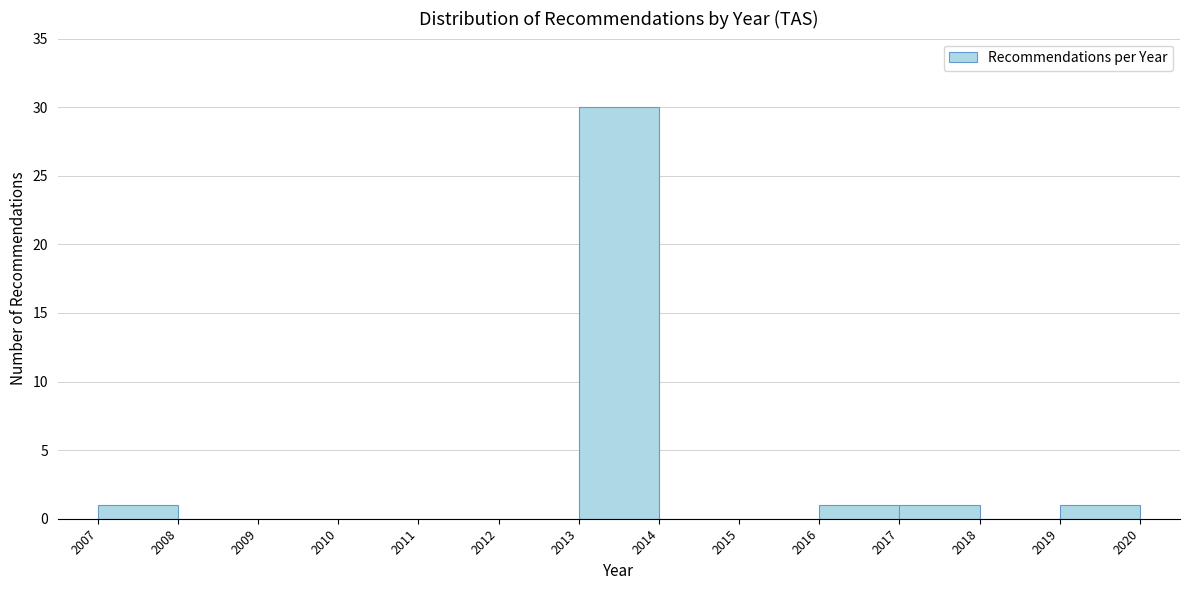

Which range on the x-axis has the tallest bar?

2013 to 2014